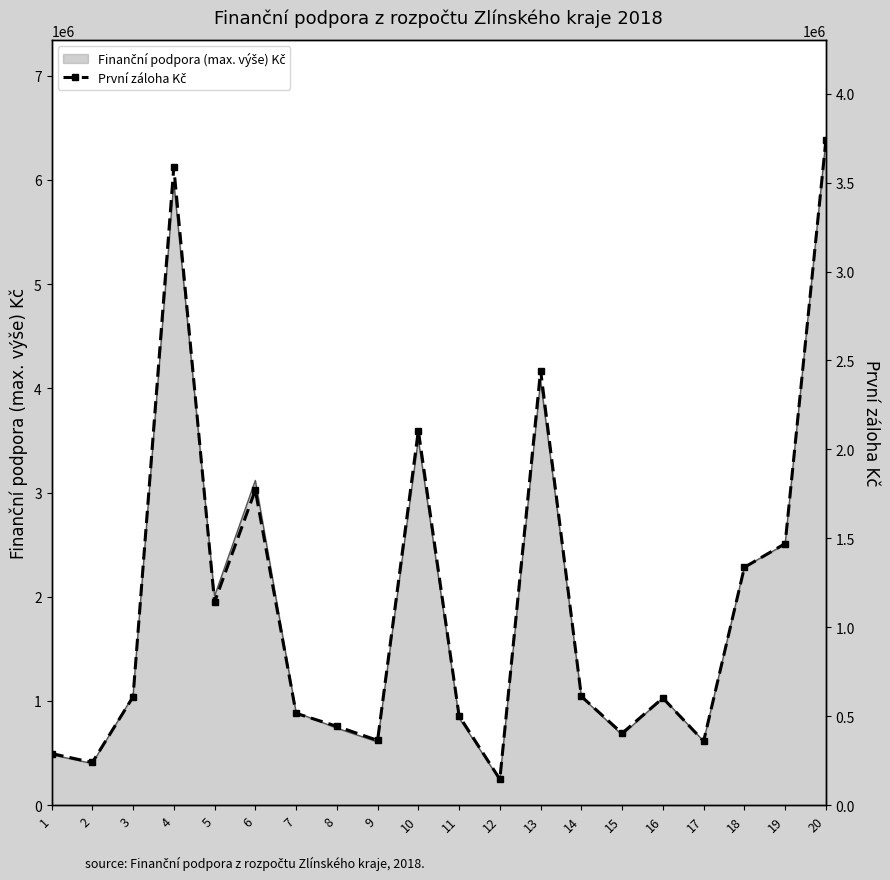

Reading right to left, what are all the values shown in this chart?

3739758	1470582	1337244	359694	602352	404400	611418	2443578	145740	502116	2106198	364200	443400	516498	1771602	1141746	3585360	608946	240000	290400